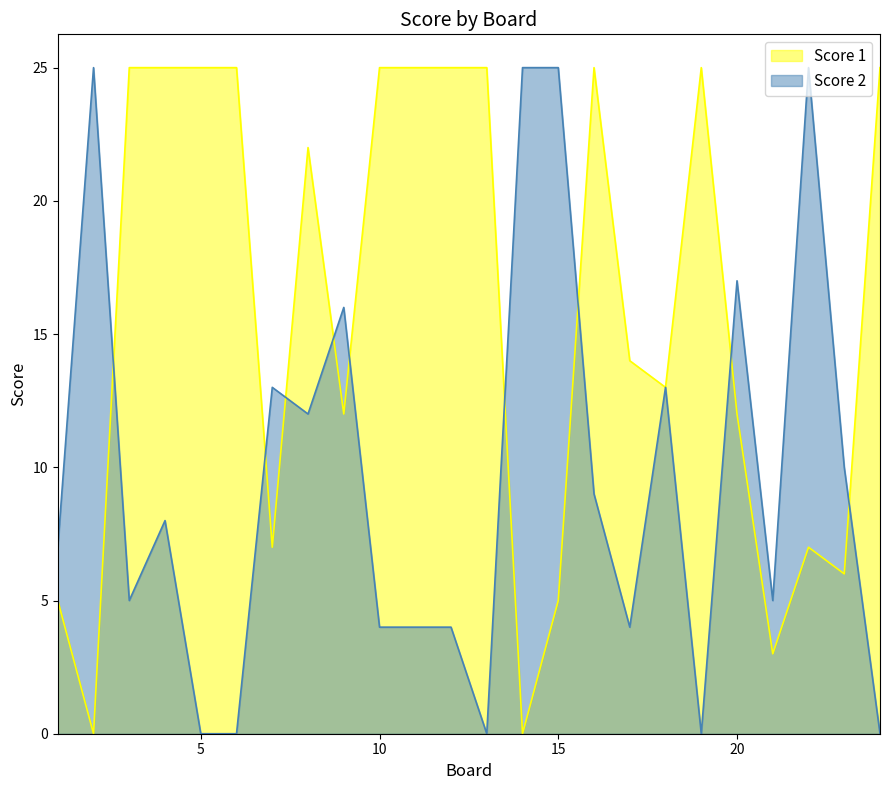

List the series in order of their overall mean, highest first.

Score 1, Score 2